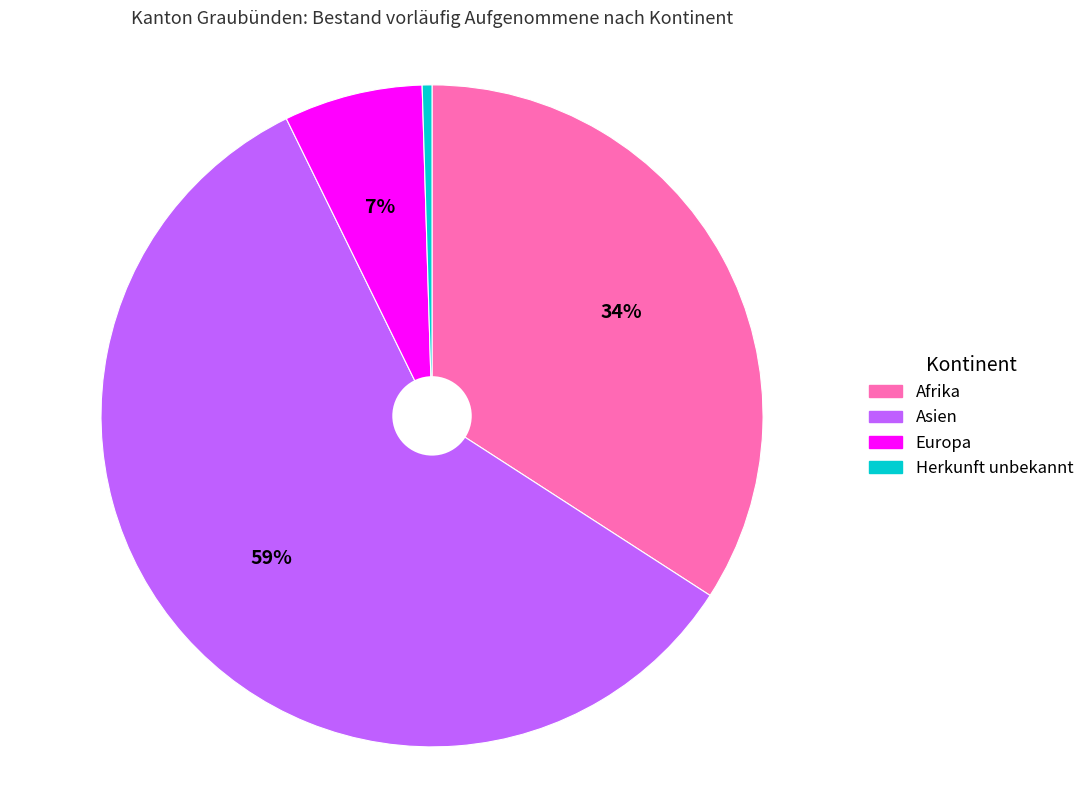

Is there any slice that represents more than half of the pie?

Yes